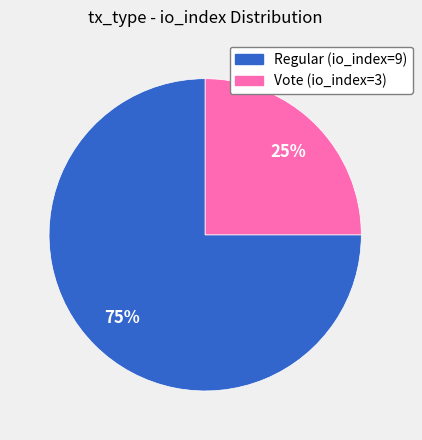

Do Regular (io_index=9) and Vote (io_index=3) together represent more than half of the pie?

Yes